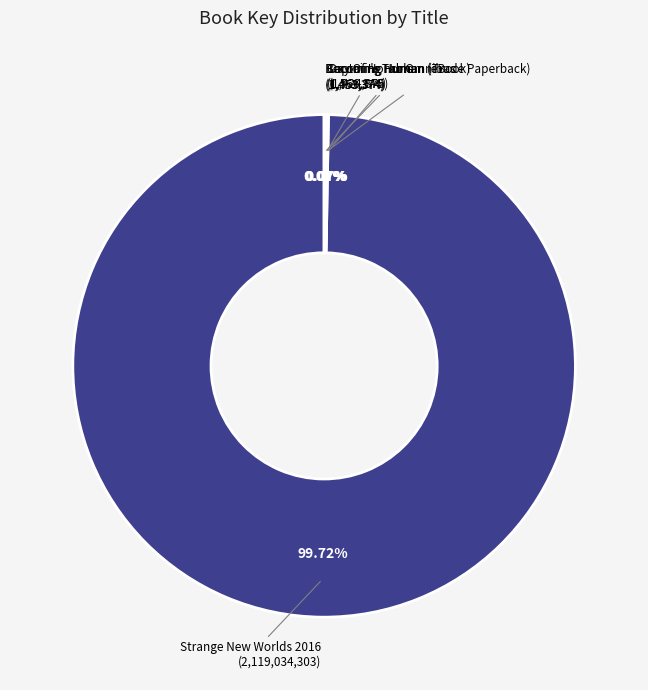

Is there any slice that represents more than half of the pie?

Yes